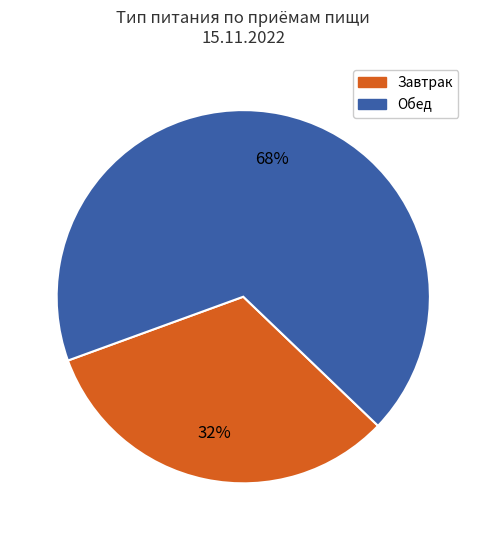

How many slices are in this pie chart?

2